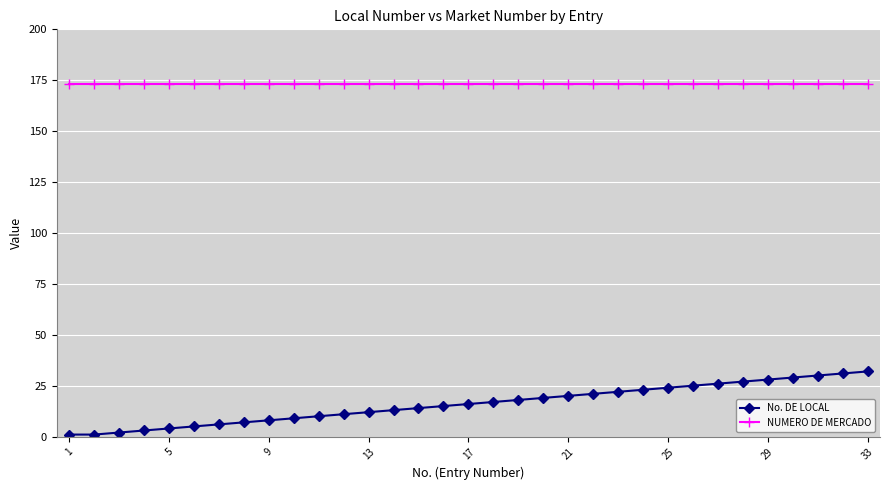

What is the highest value of the No. DE LOCAL series?

32